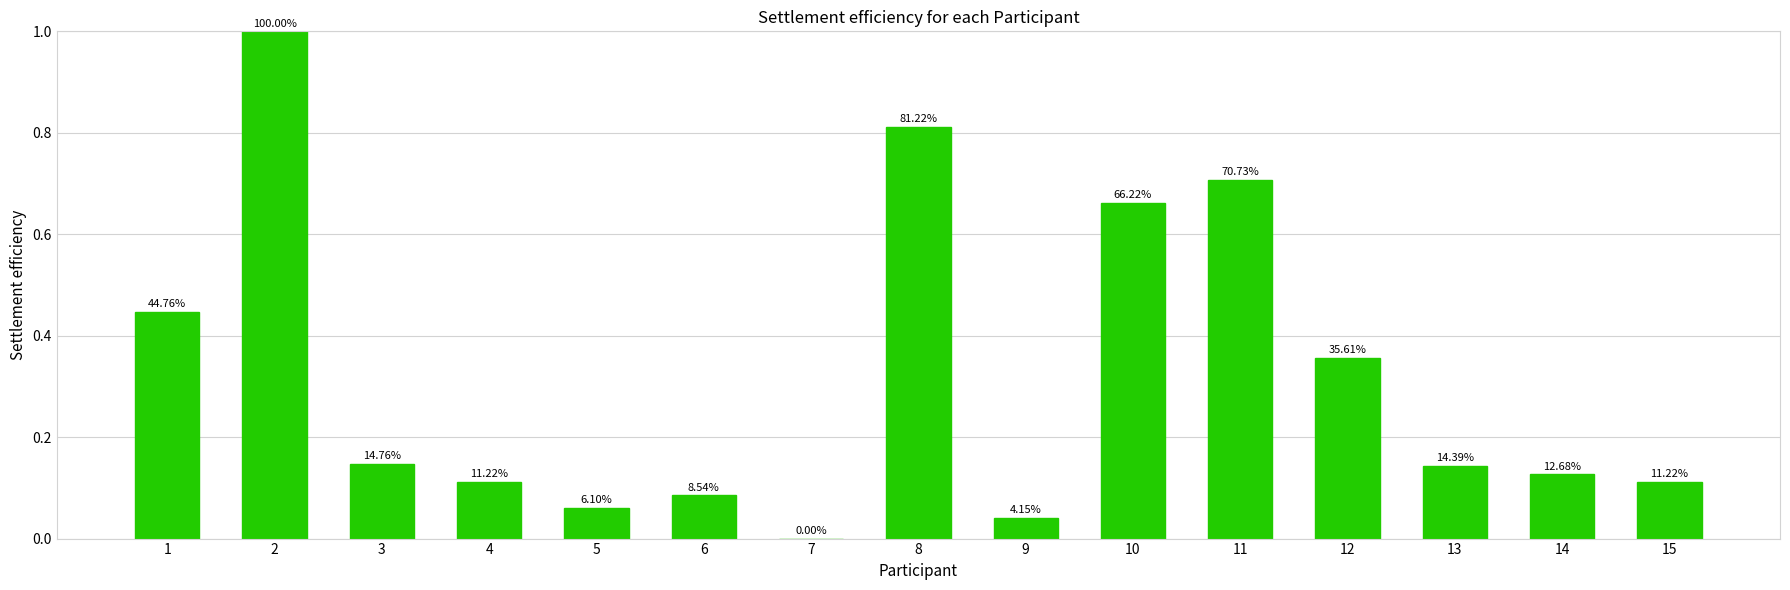

How many values exceed 0?

14